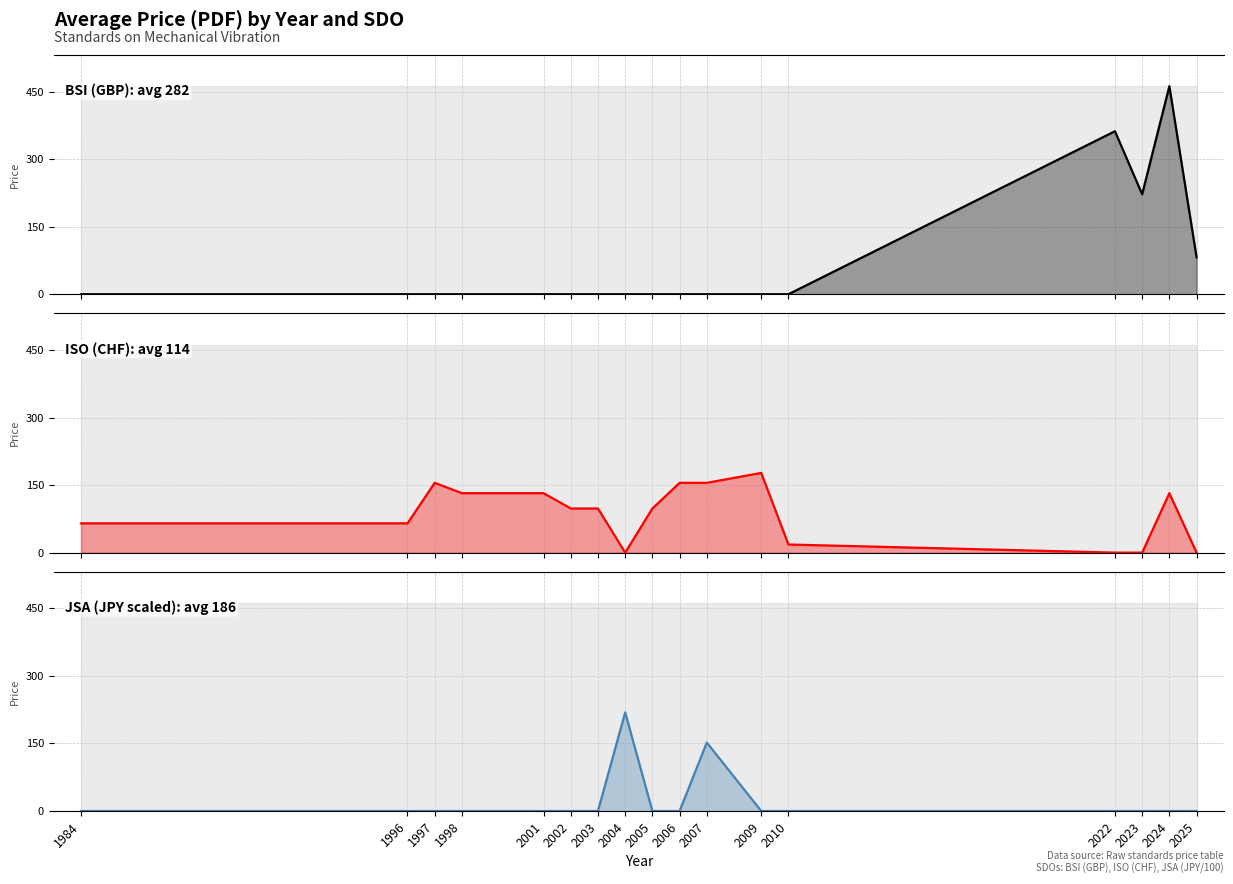

Does the chart have visible grid lines?

Yes